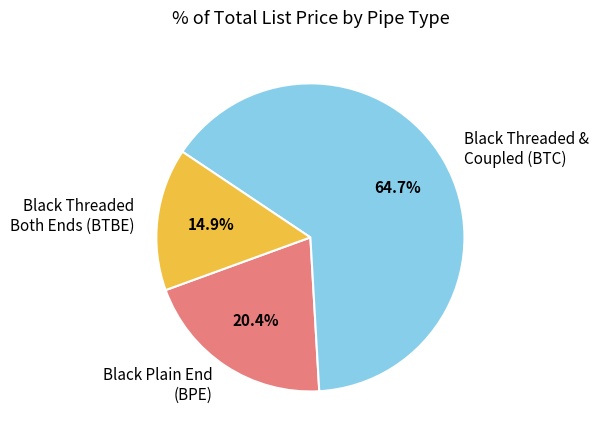

Rank the categories by value from highest to lowest.

Black Threaded & Coupled (BTC), Black Plain End (BPE), Black Threaded Both Ends (BTBE)